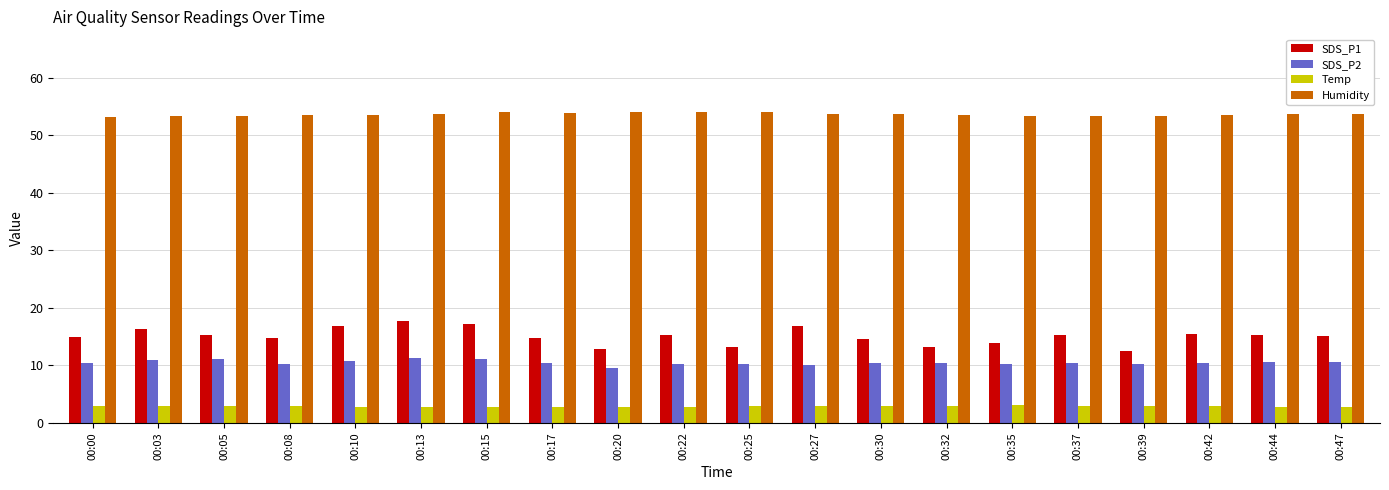

How many series are shown in this chart?

4